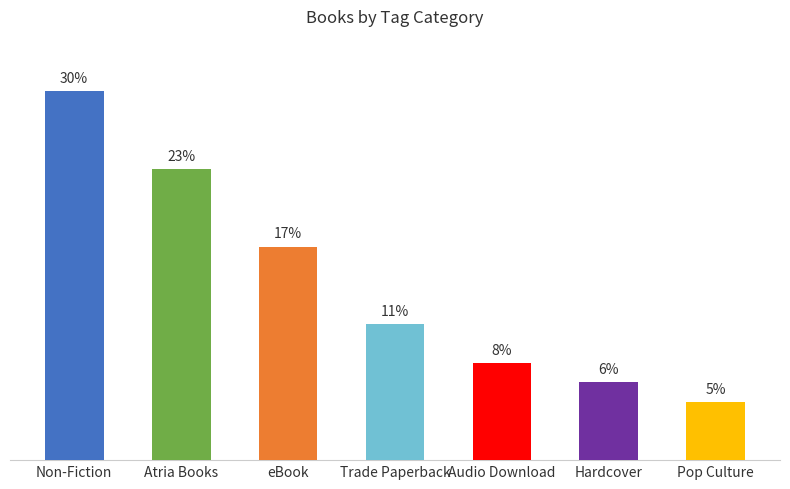

Reading left to right, what are all the values shown in this chart?

Non-Fiction=29.7	Atria Books=23.4	eBook=17.2	Trade Paperback=10.9	Audio Download=7.8	Hardcover=6.2	Pop Culture=4.7